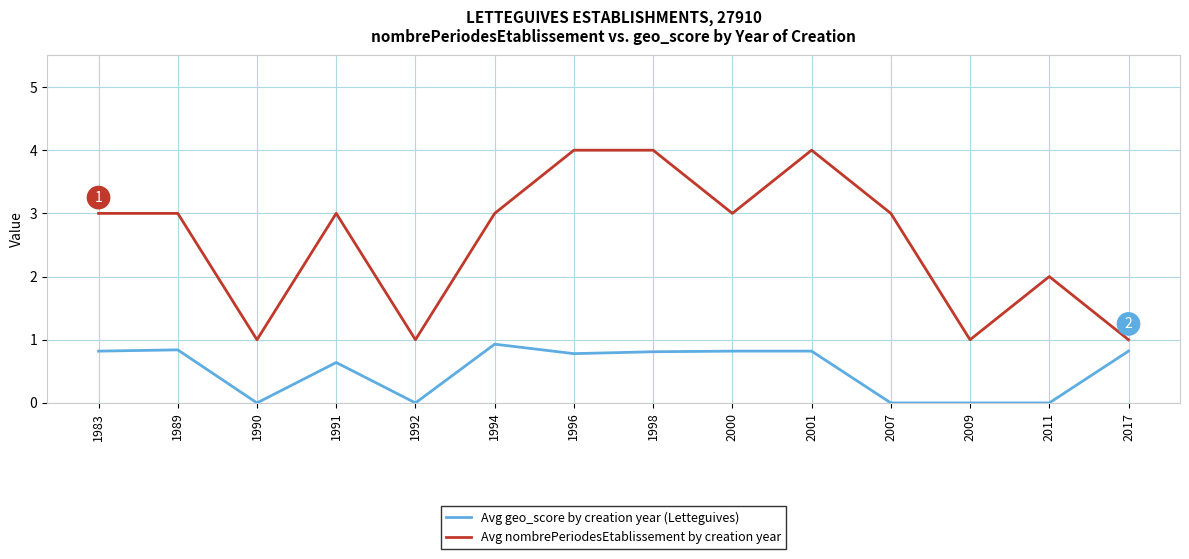

List the series in order of their overall mean, lowest first.

Avg geo_score by creation year (Letteguives), Avg nombrePeriodesEtablissement by creation year